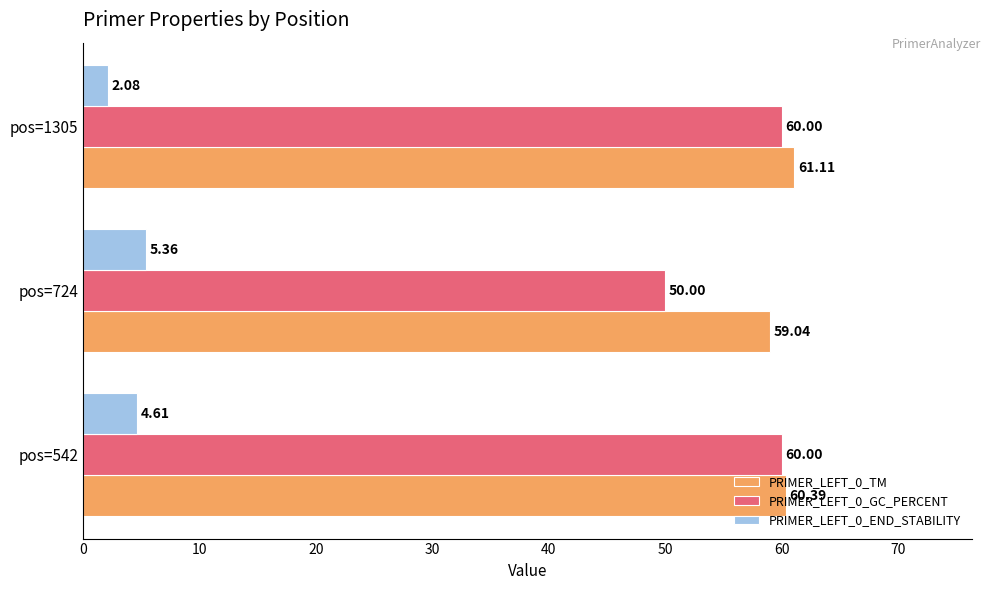

Which series has the largest total across all categories?

PRIMER_LEFT_0_TM